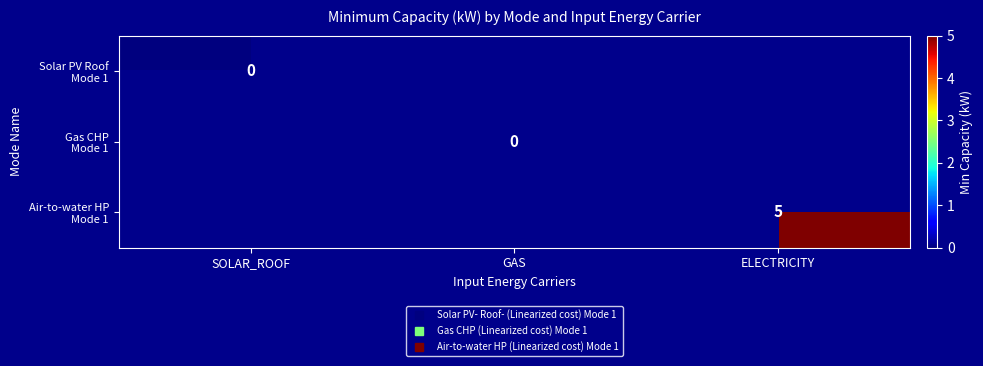

The Gas CHP Mode 1 series shows 0.0 at GAS. True or false?

True